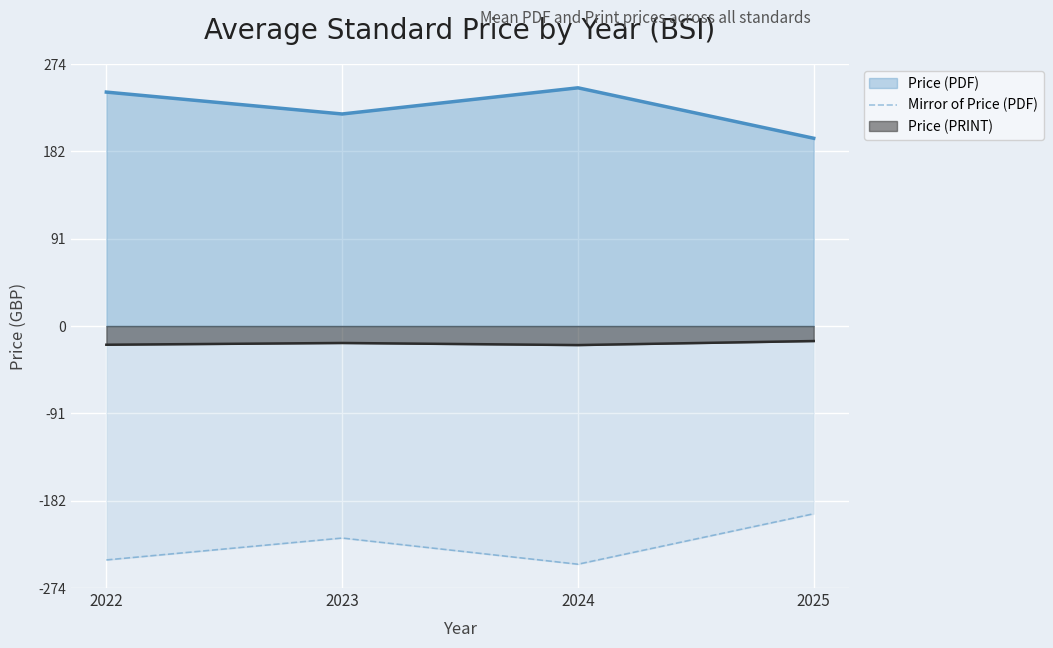

True or false: the data has more than 1 interior local peaks.

False